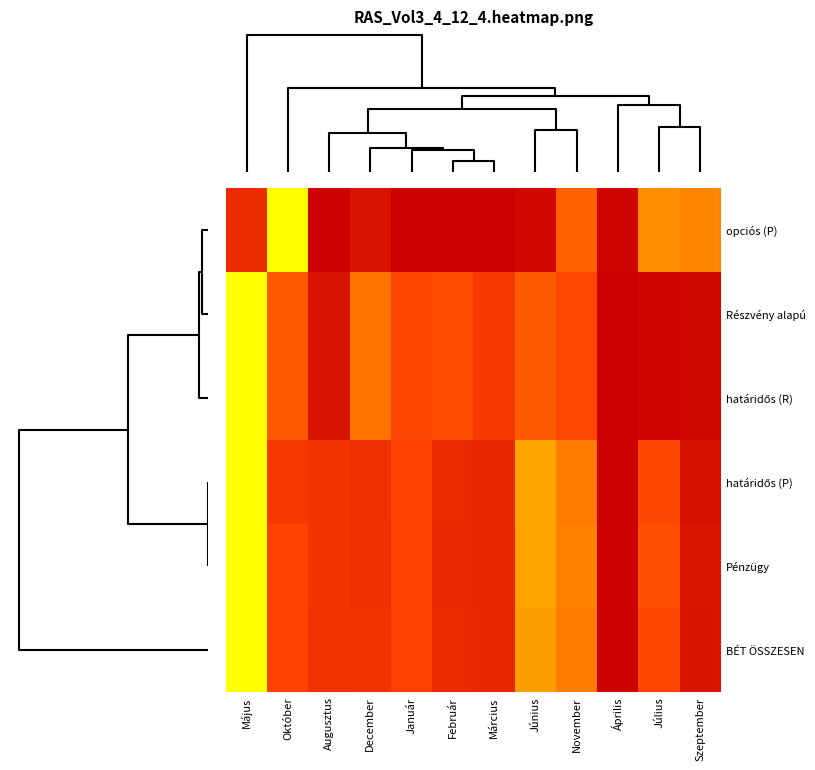

At how many categories does at least one series exceed 0?

12